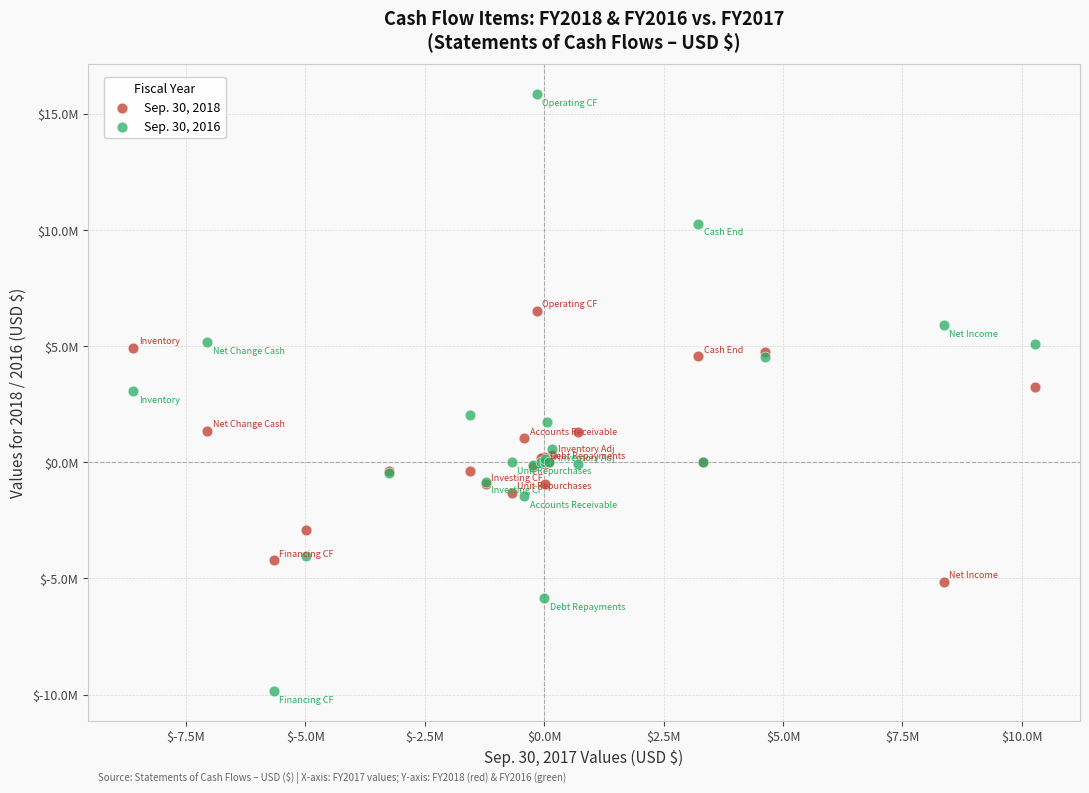

What are all the series names shown in the legend?

Sep. 30, 2018, Sep. 30, 2016